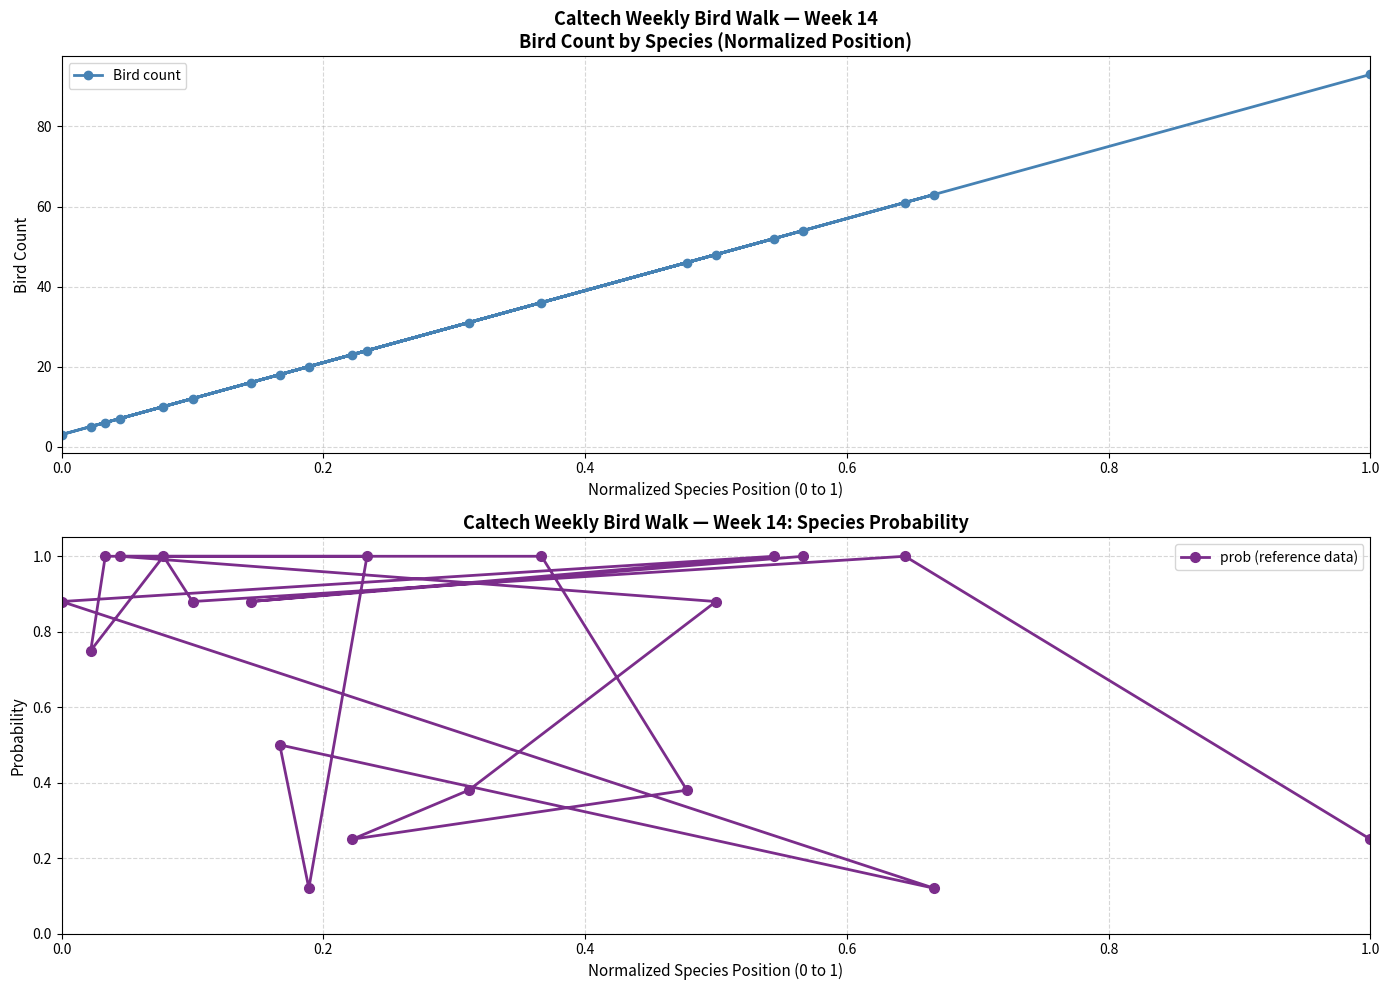

What is the minimum value for Bird count?

3